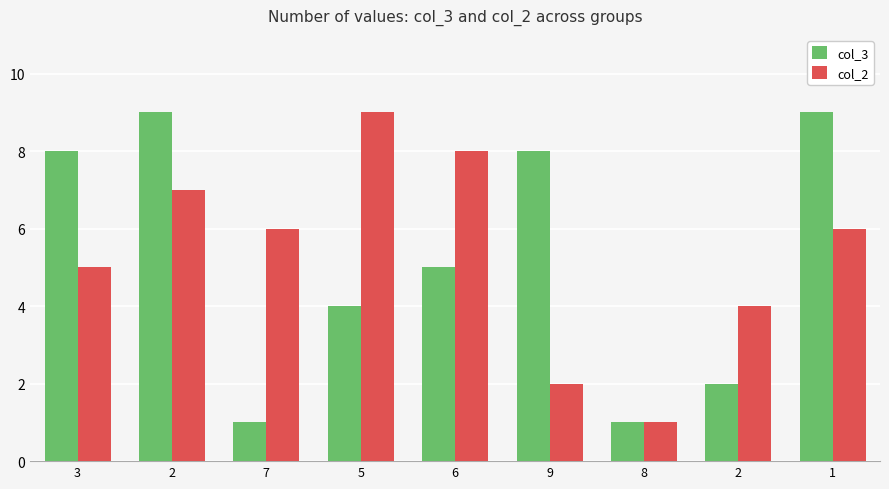

At which label does col_3 first exceed 5?

3